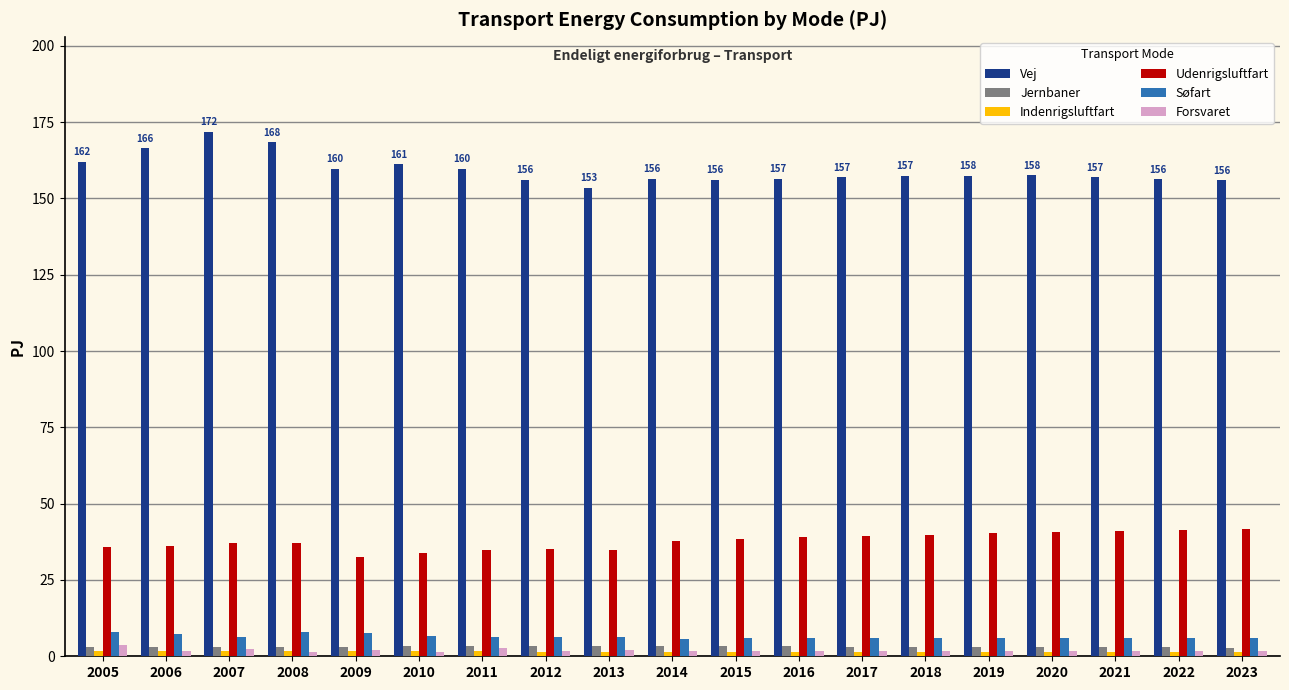

What is the maximum value shown in the chart?

171.9